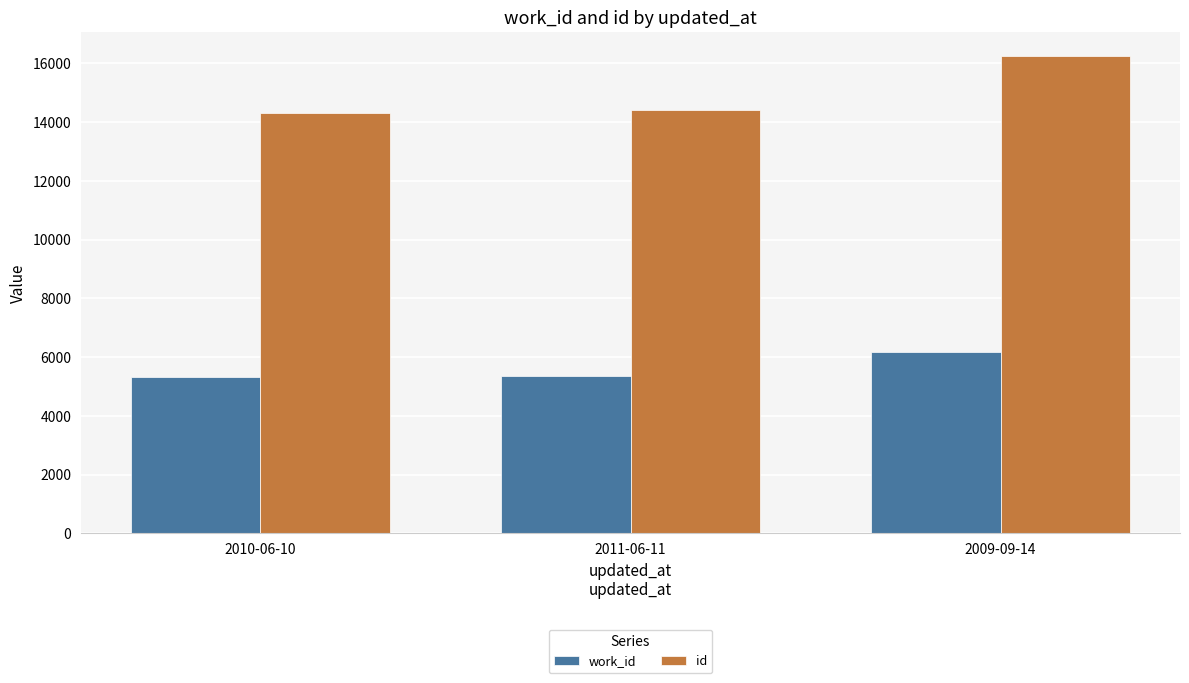

At which category is the sum across all series the highest?

2009-09-14